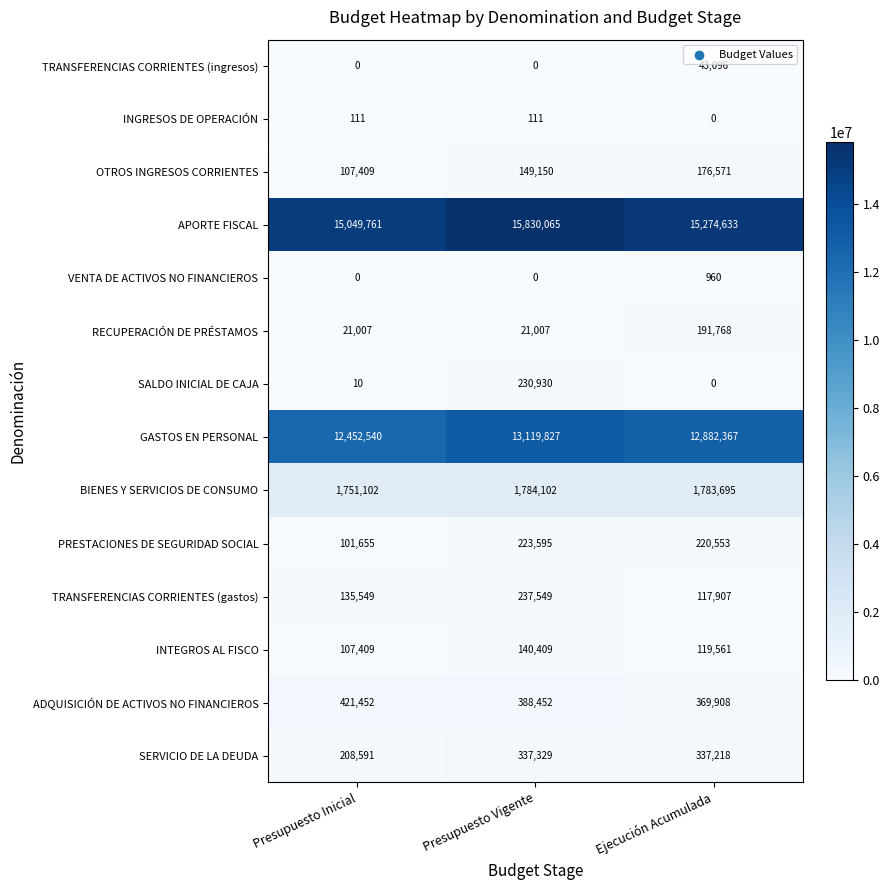

True or false: BIENES Y SERVICIOS DE CONSUMO has a value of 3127763 at Presupuesto Inicial.

False